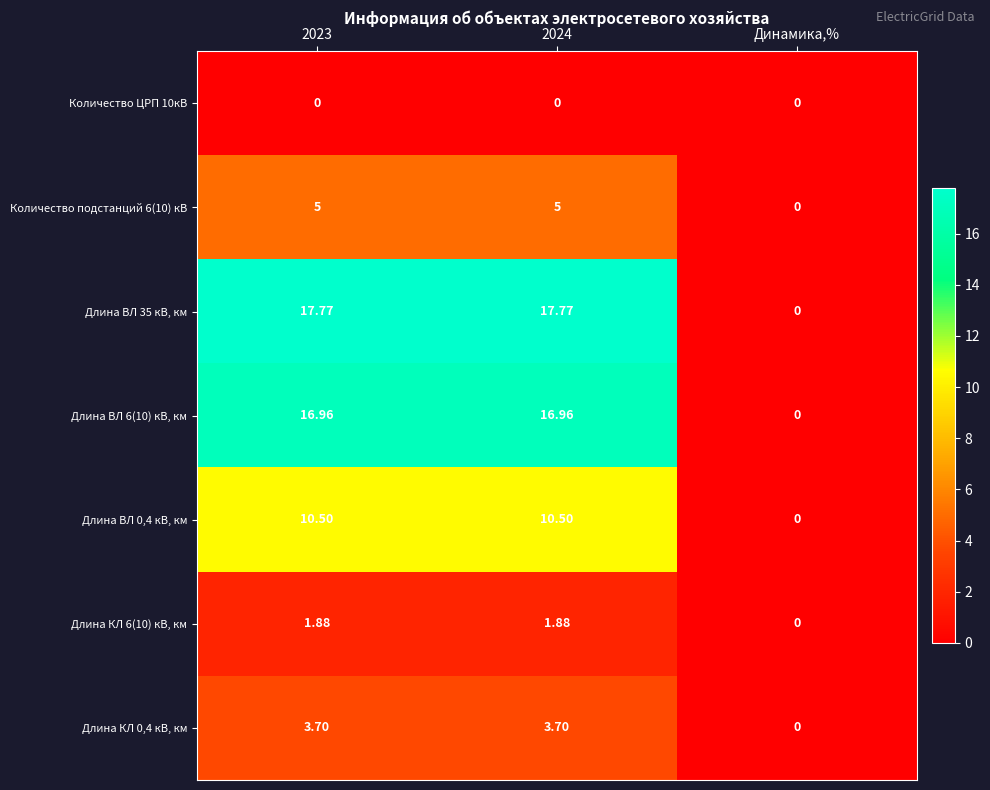

How many distinct data groups are displayed?

7